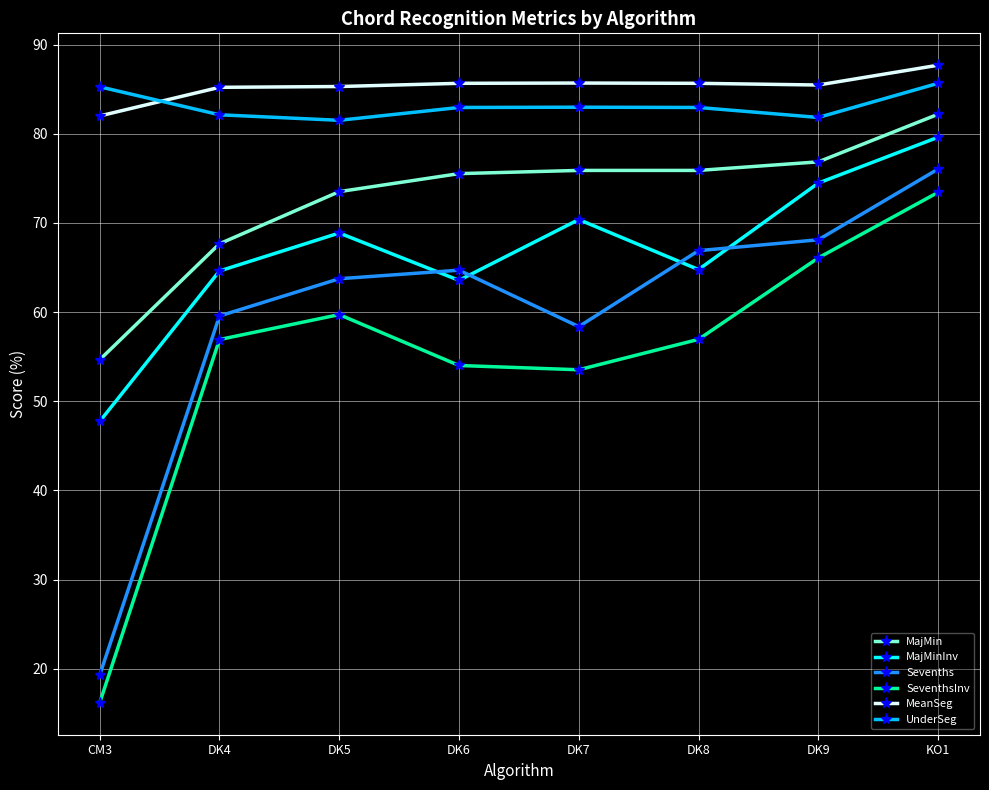

Which series has the largest range (max minus min)?

SeventhsInv